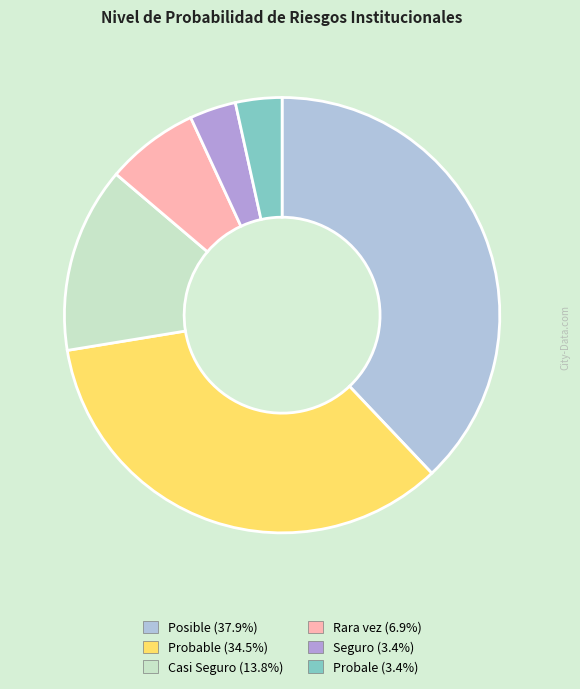

Rank the categories by value from highest to lowest.

Posible, Probable, Casi Seguro, Rara vez, Seguro, Probale